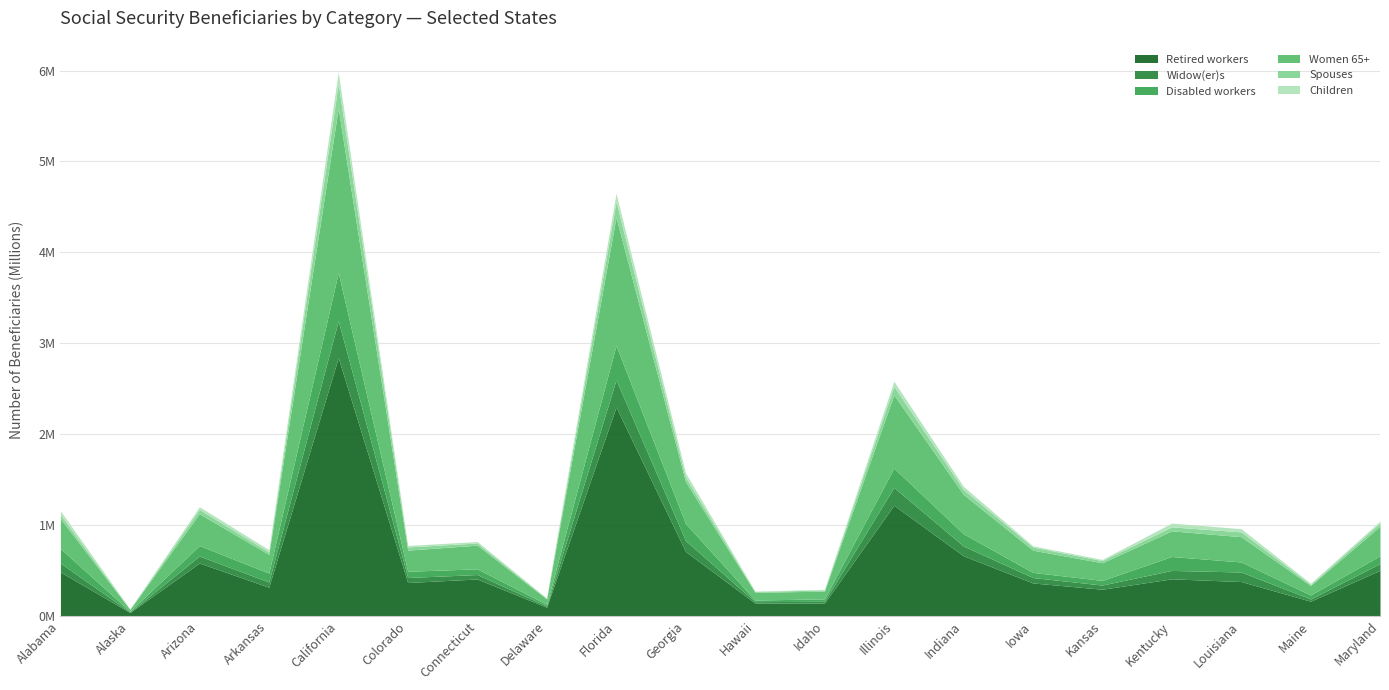

What is the average value of the Children series?

32324